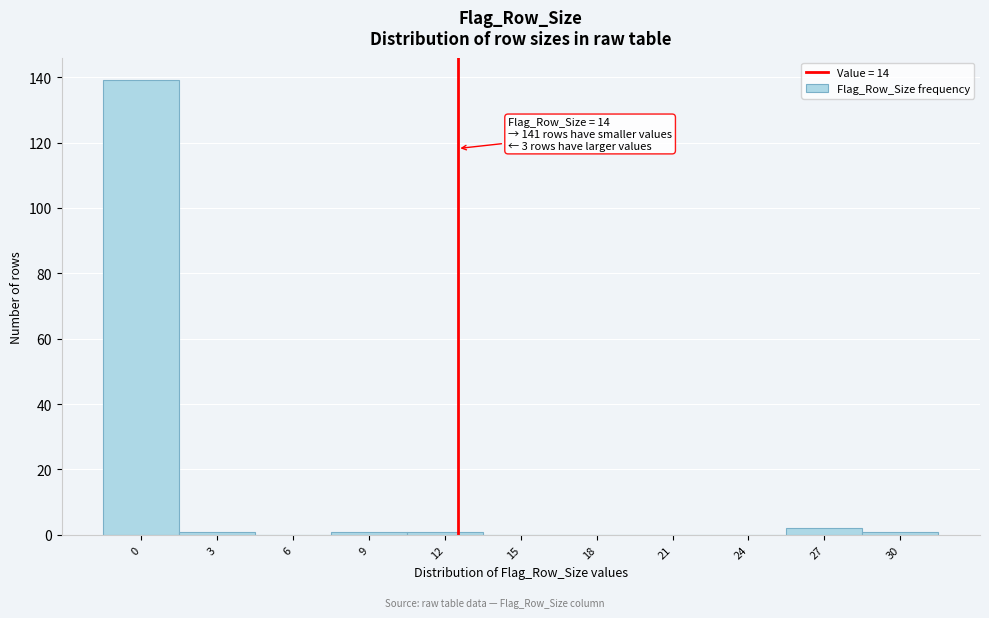

Reading left to right, extract all data points from this chart.

0=139	3=1	6=0	9=1	12=1	15=0	18=0	21=0	24=0	27=2	30=1